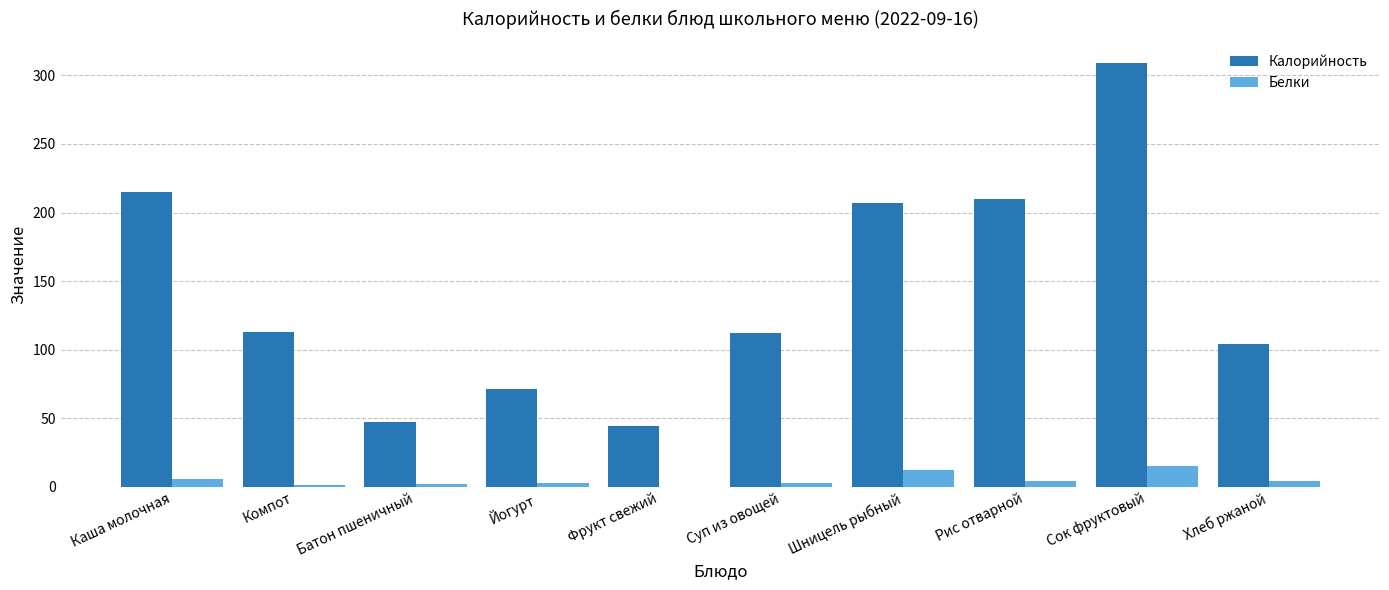

How many categories are shown in the chart?

10